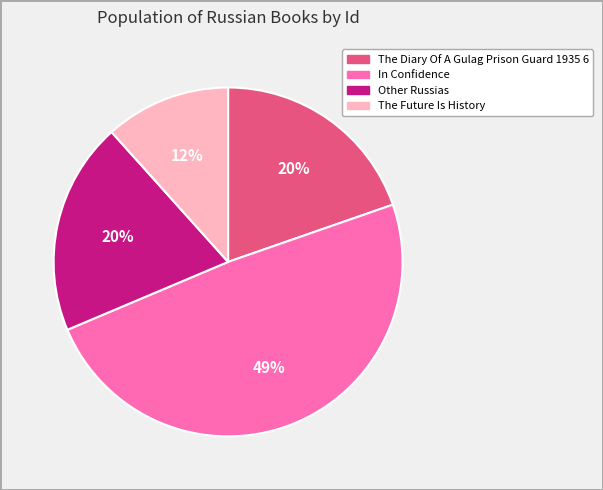

To the nearest percent, what is the difference between the Other Russias and The Future Is History slice percentages?

8%